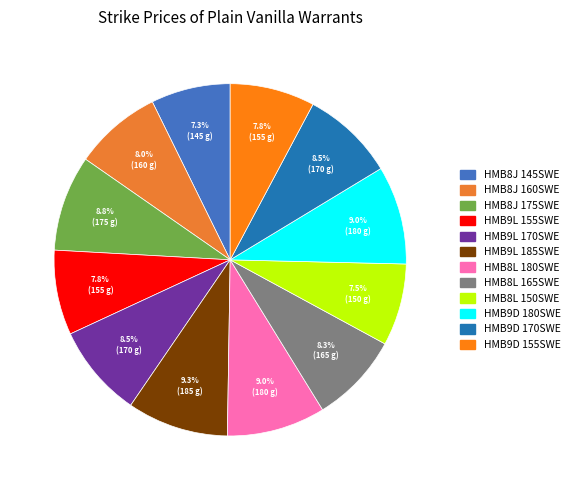

Count the number of slices in the pie.

12